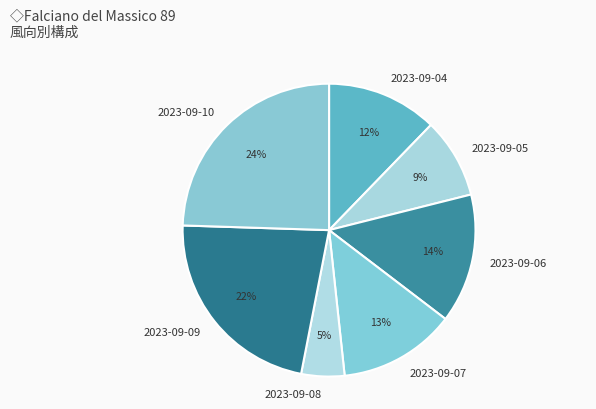

To the nearest percent, what portion does 2023-09-04 represent?

12%